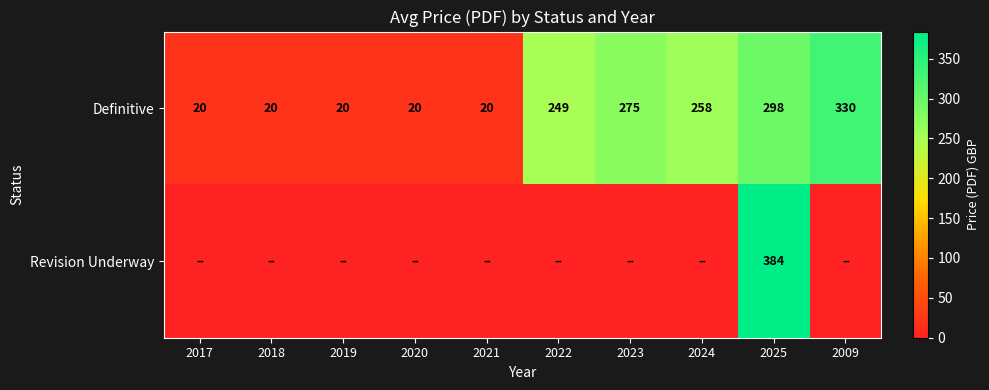

What is the greatest value displayed?

384